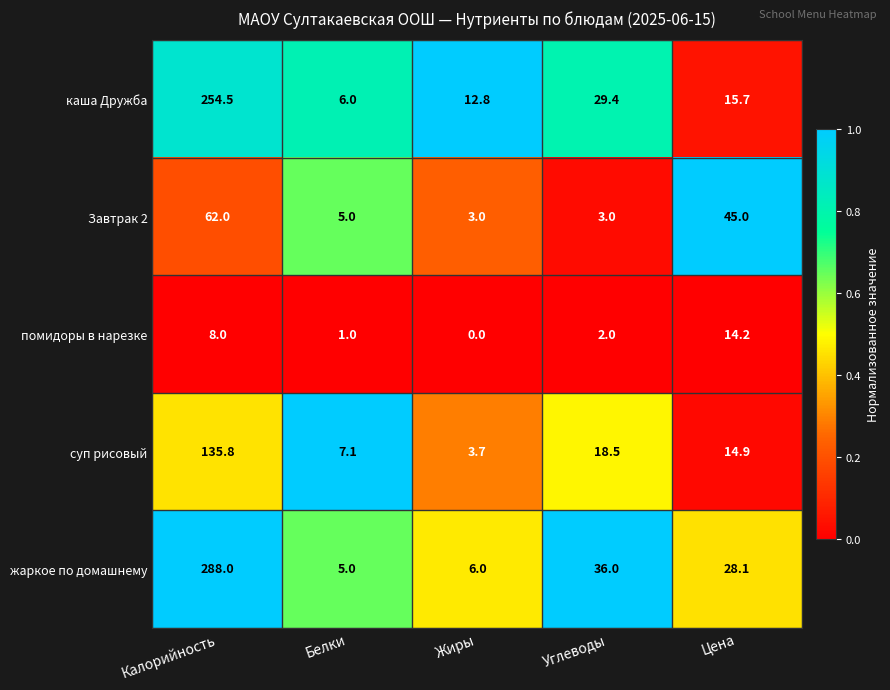

At which category is the sum across all series the highest?

Калорийность